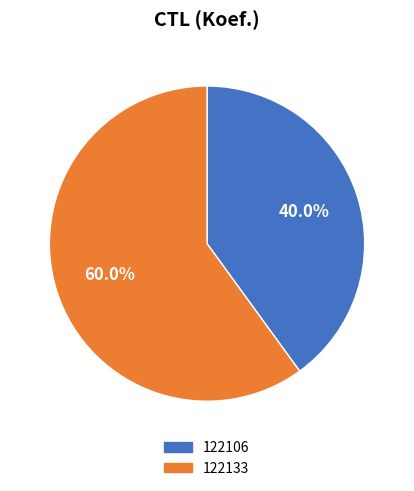

Which category has the smallest portion of the pie?

122106